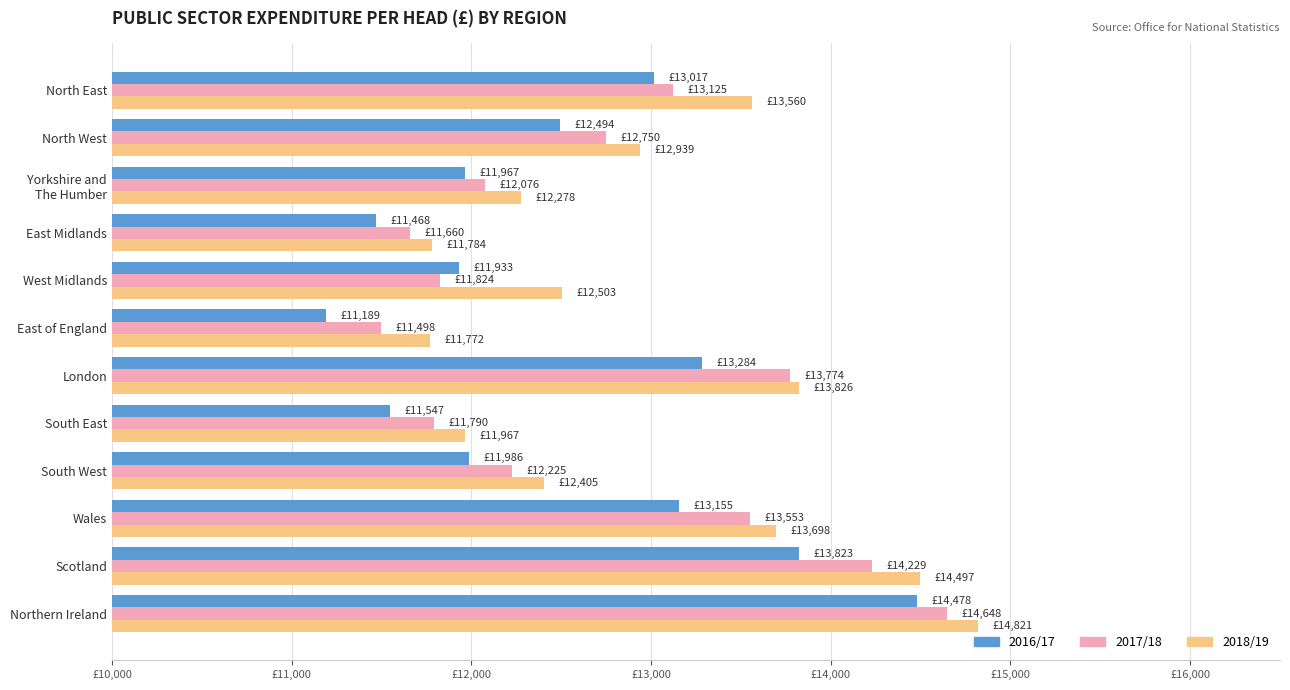

What are all the series names shown in the legend?

2016/17, 2017/18, 2018/19